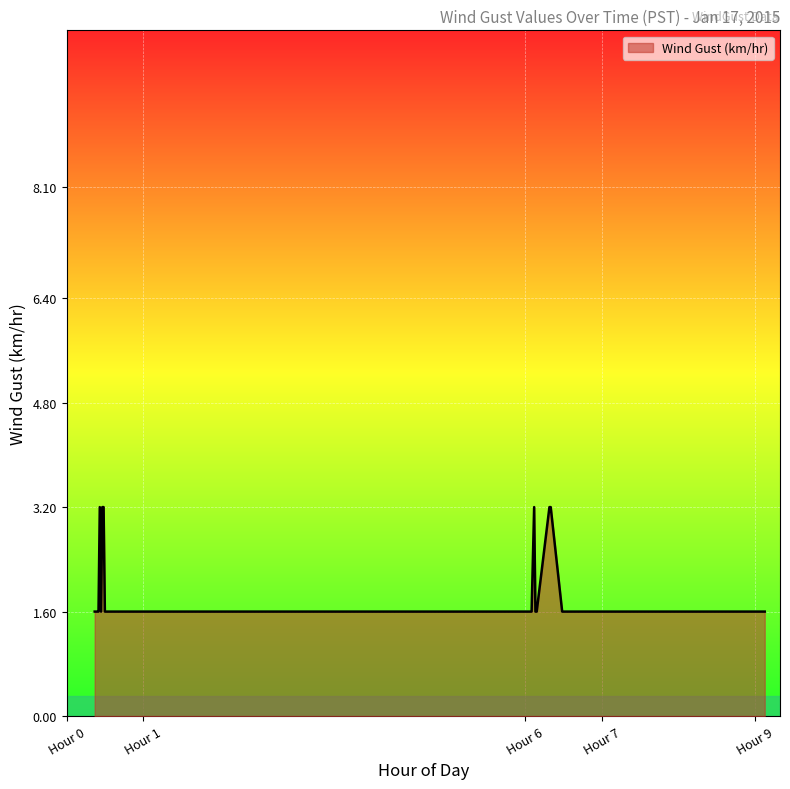

What is the greatest value displayed?

3.2